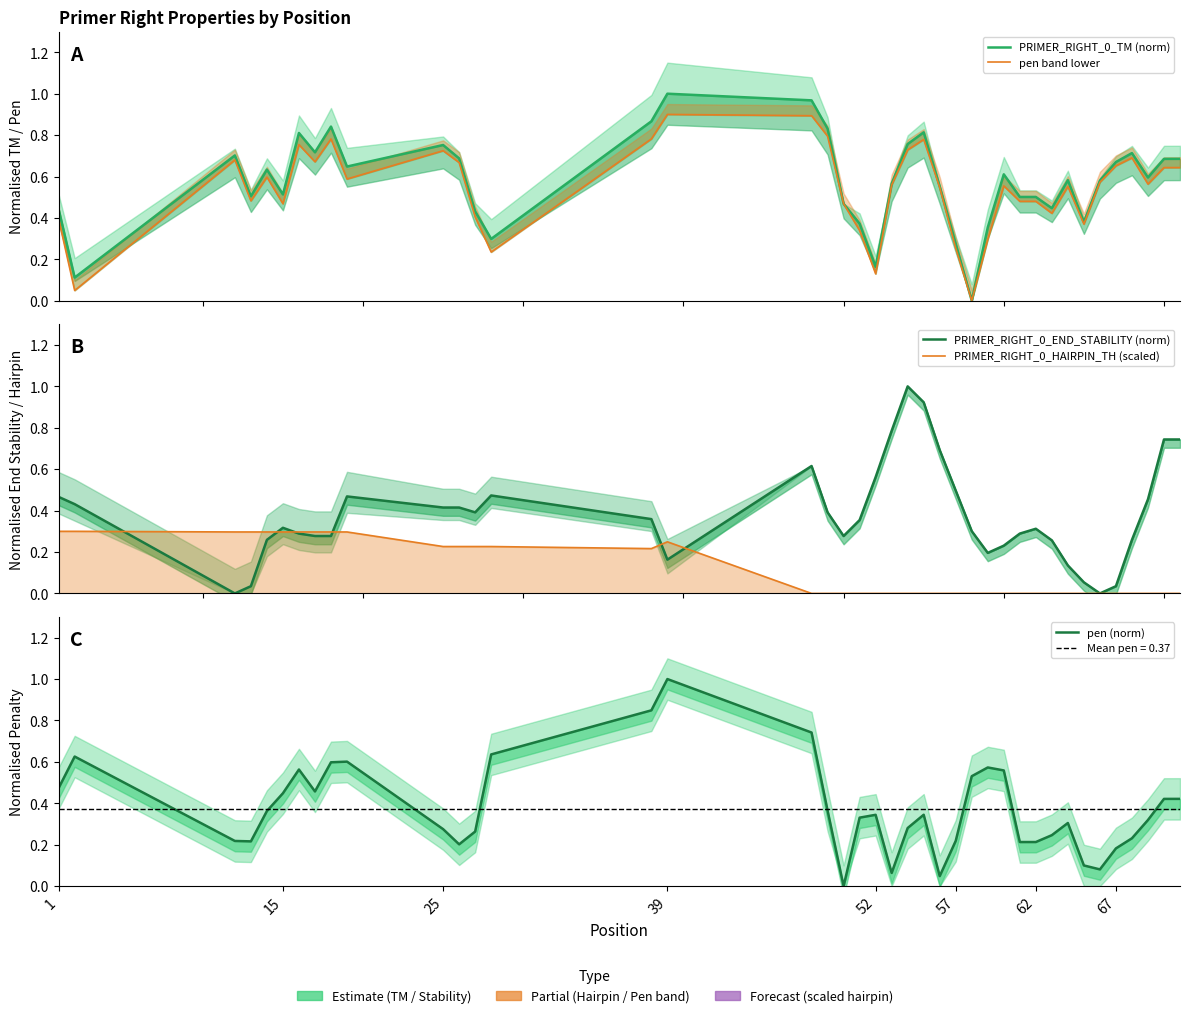

Rank the series by their maximum value, from highest to lowest.

PRIMER_RIGHT_0_TM (norm), PRIMER_RIGHT_0_END_STABILITY (norm), pen (norm), pen band lower, PRIMER_RIGHT_0_HAIRPIN_TH (scaled)